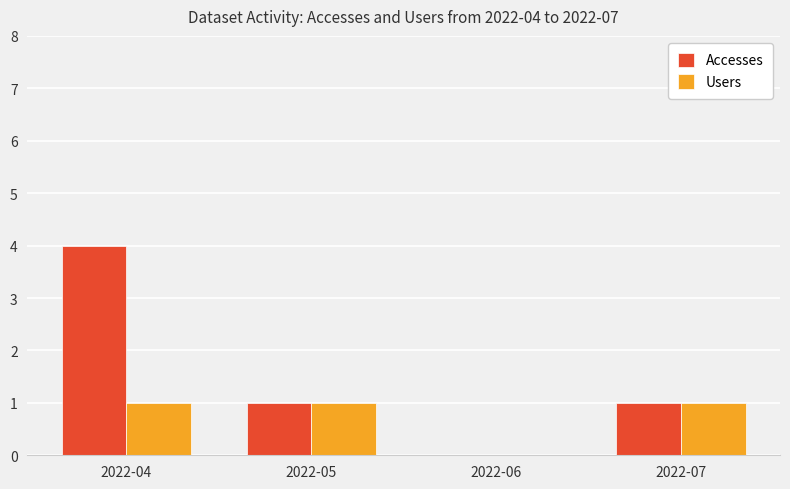

Which series has the largest range (max minus min)?

Accesses